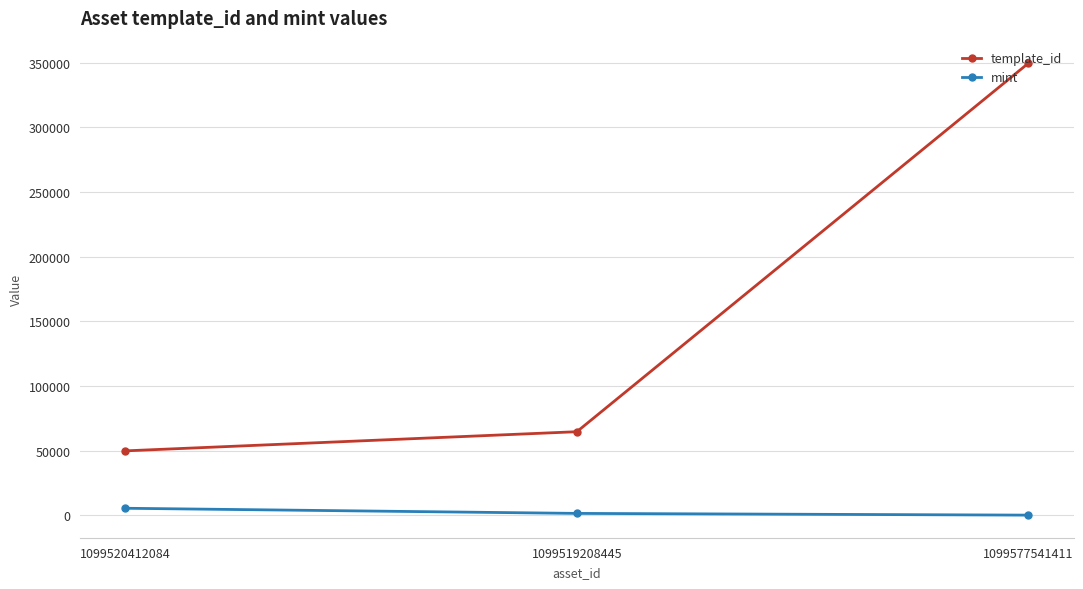

At 1099520412084, list the series in order from smallest to largest.

mint, template_id